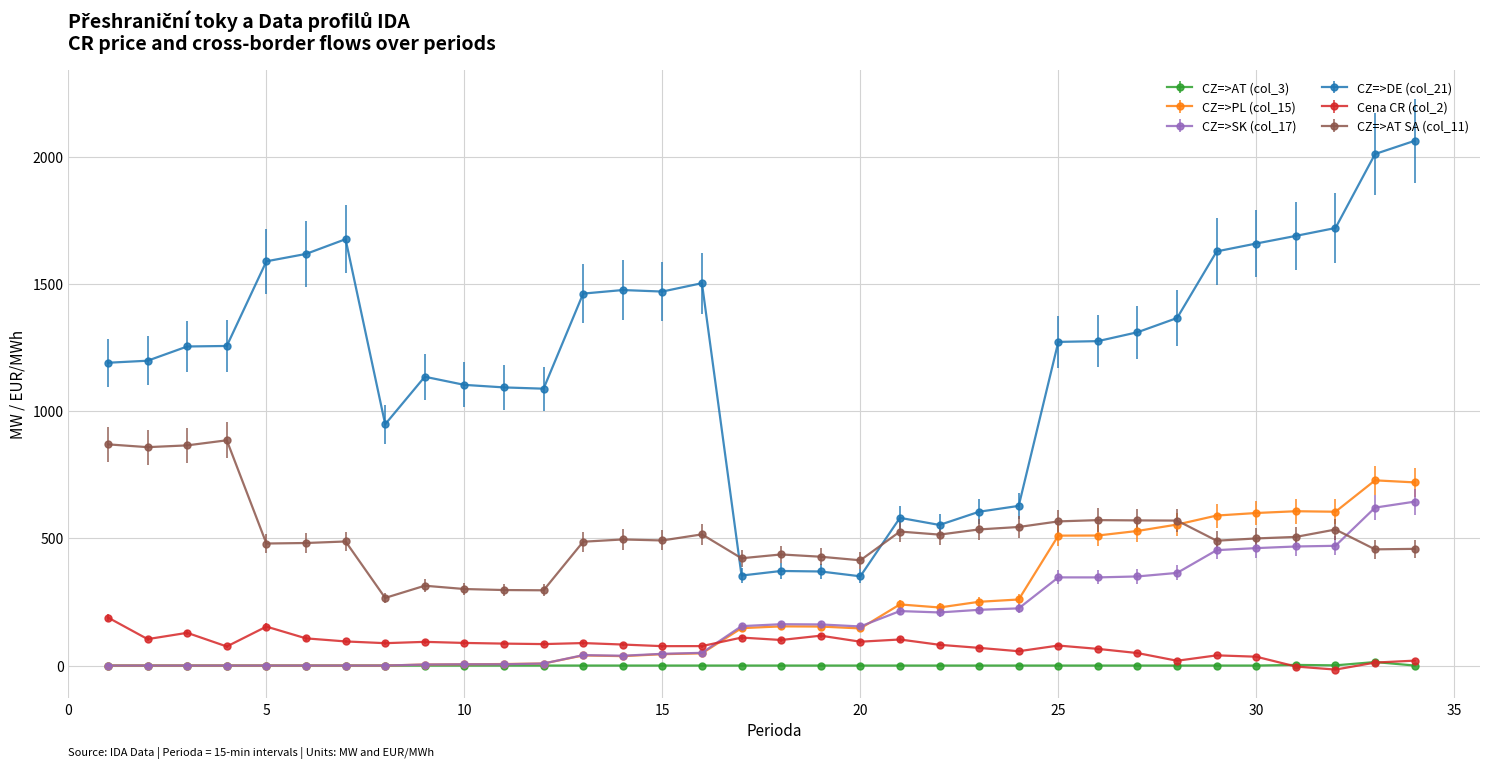

True or false: CZ=>AT (col_3) and CZ=>AT SA (col_11) intersect in this chart.

False